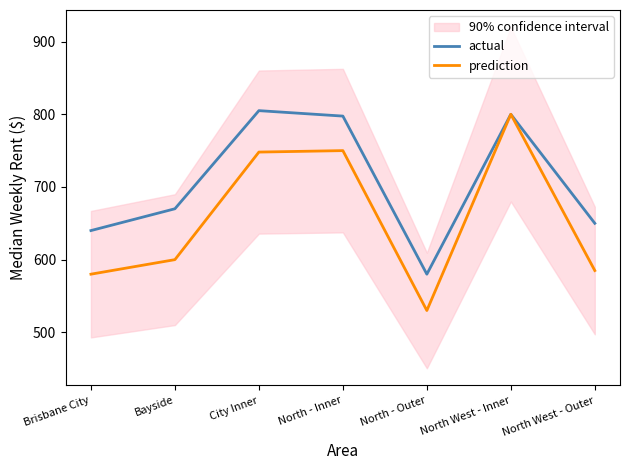

Where does the actual series first go above 670?

City Inner